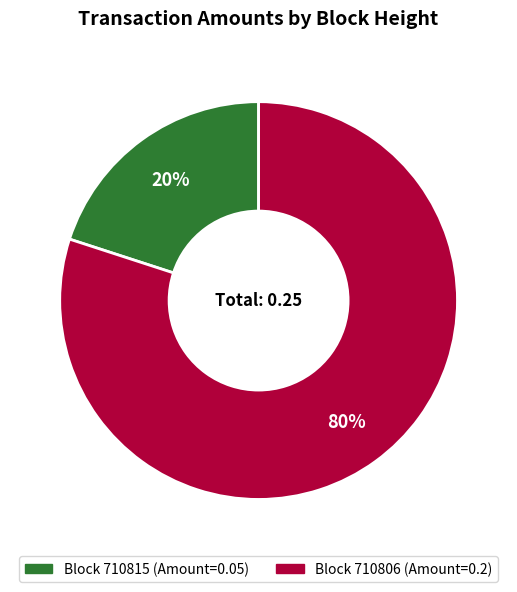

Is there any slice that represents more than half of the pie?

Yes